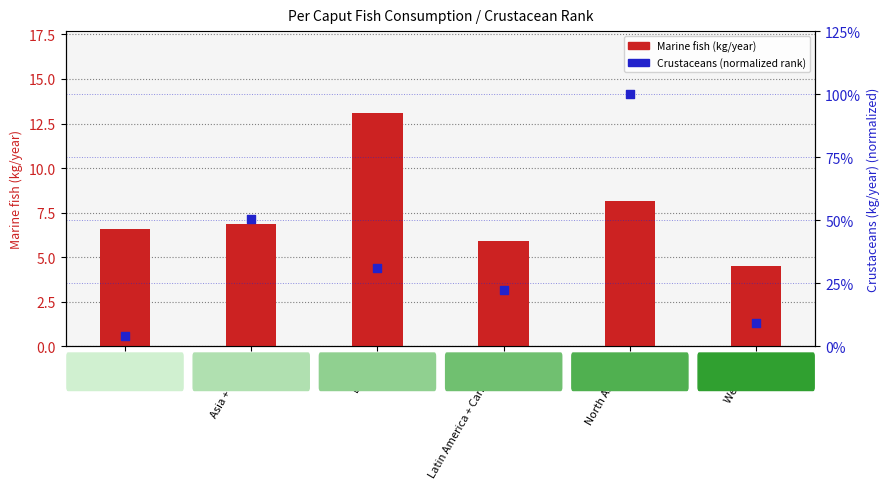

At which category is the sum across all series the highest?

Europe